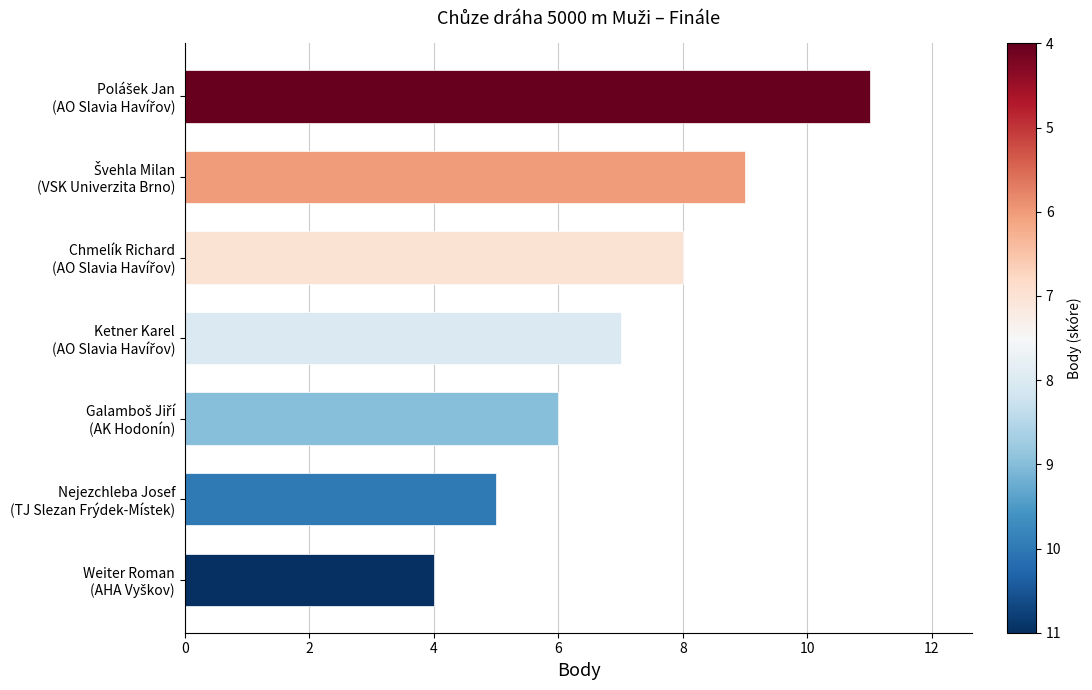

What is the difference between the maximum and minimum values?

7